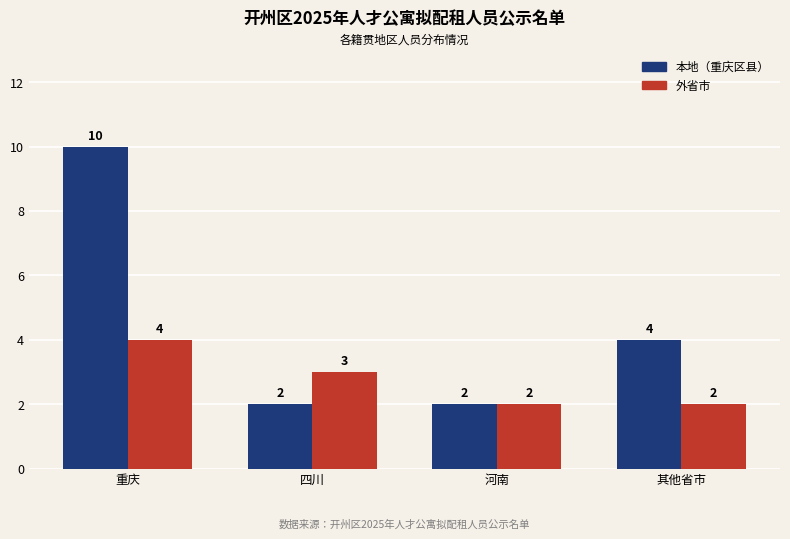

What value does the 外省市 series have at 其他省市?

2